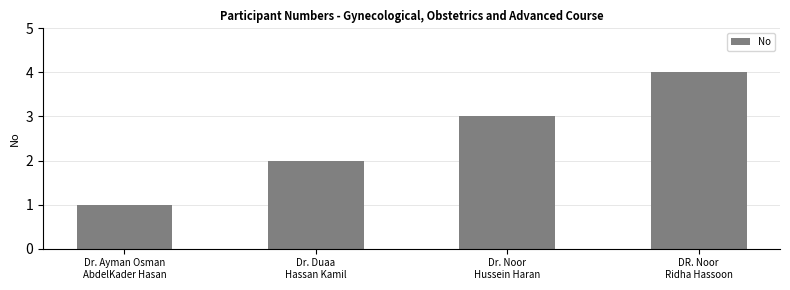

Is it true that the value at Dr. Ayman Osman
AbdelKader Hasan is 1?

True